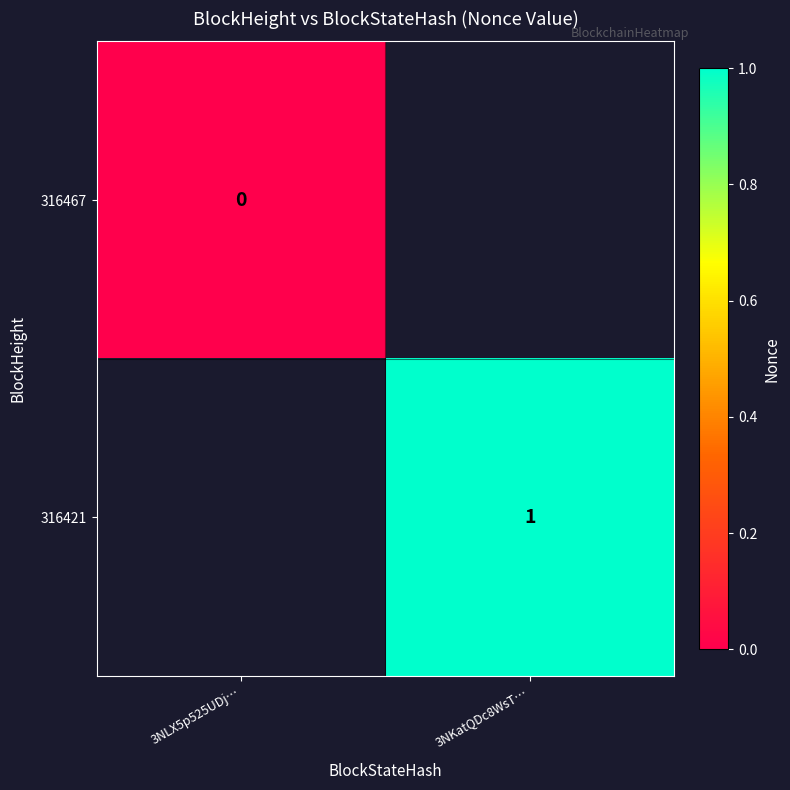

The value of 316421 at 3NKatQDc8WsT… is 2. True or false?

False